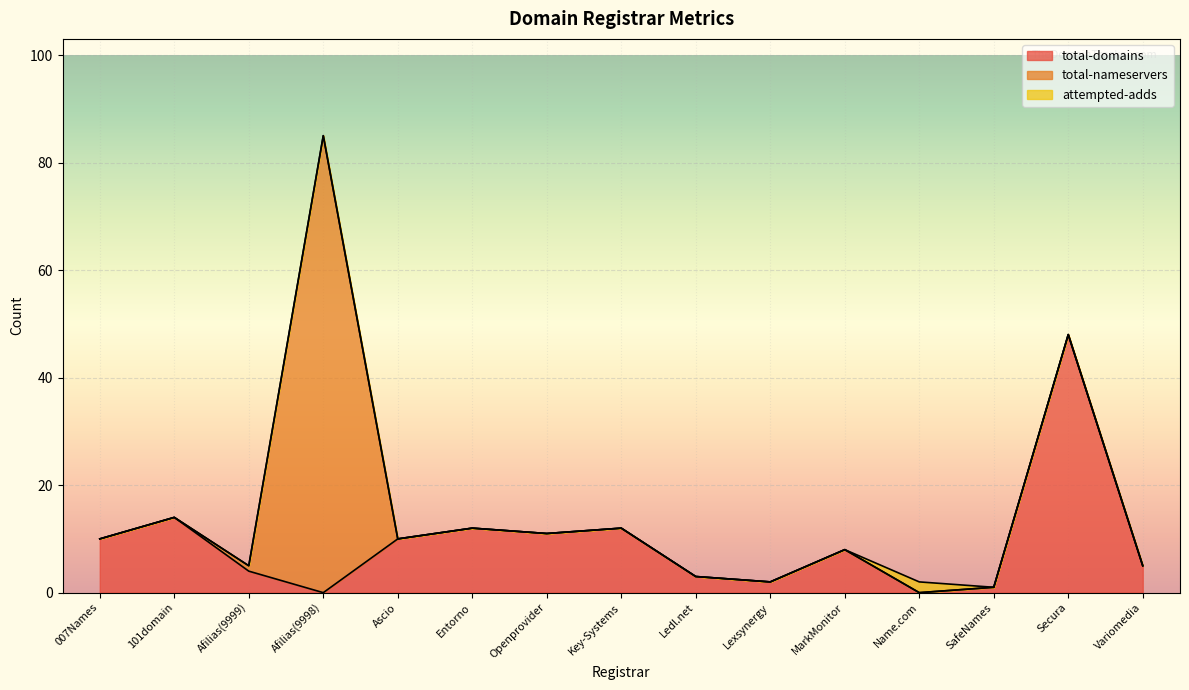

Rank the categories by attempted-adds value from highest to lowest.

Name.com, 007Names, 101domain, Afilias(9999), Afilias(9998), Ascio, Entorno, Openprovider, Key-Systems, Ledl.net, Lexsynergy, MarkMonitor, SafeNames, Secura, Variomedia